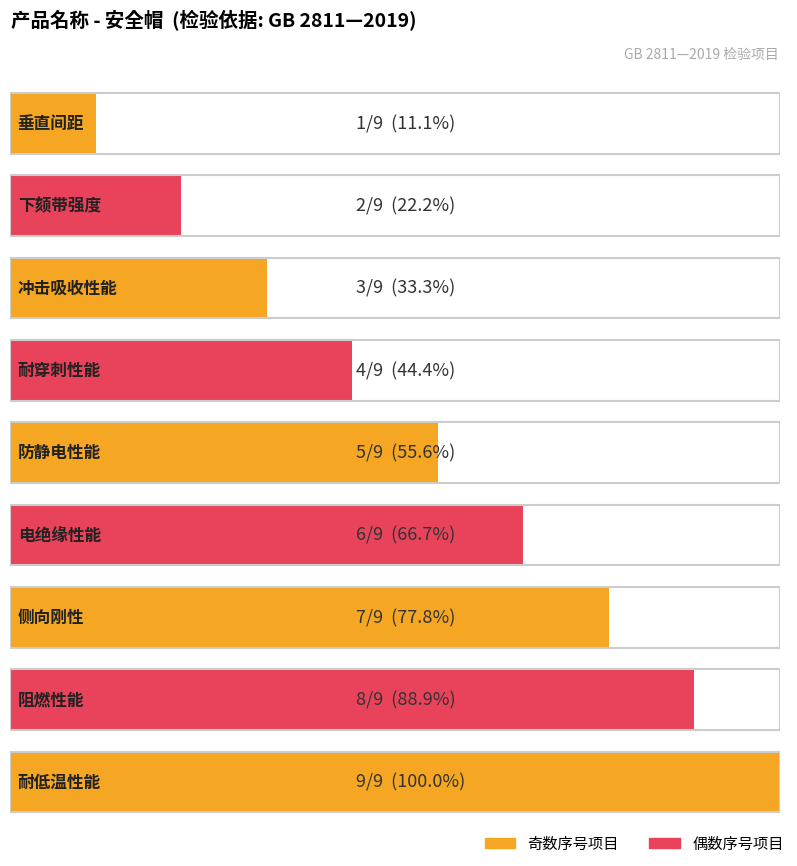

Is it true that the value at 耐穿刺性能 is 1?

False